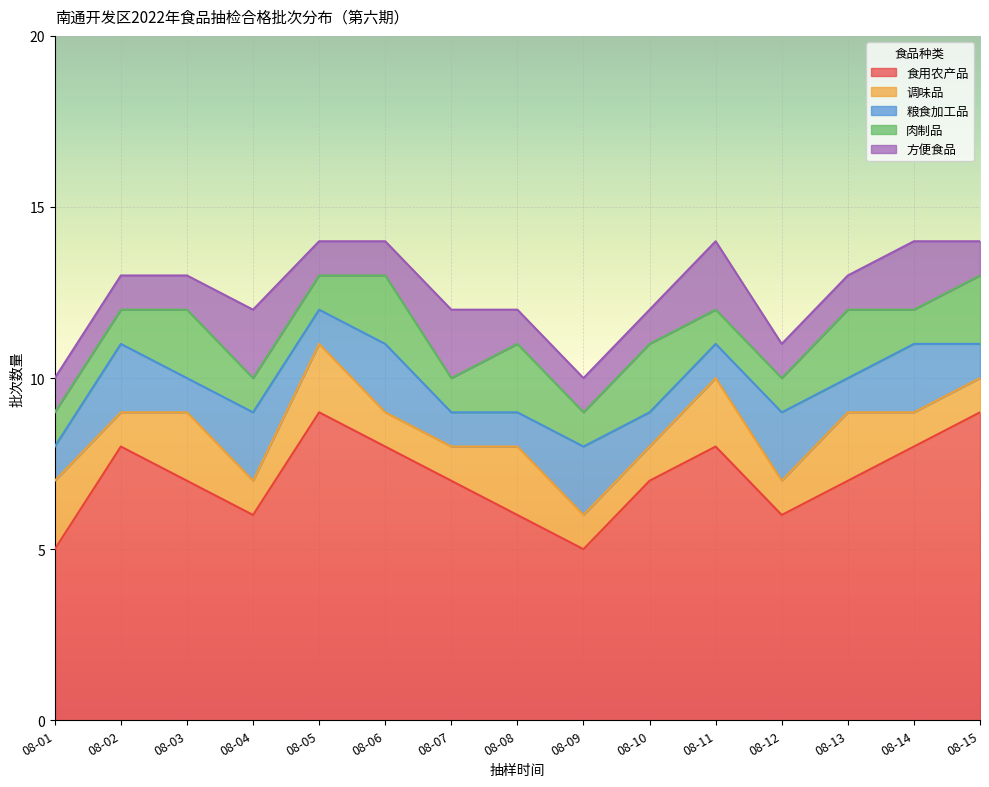

At which category does 粮食加工品 reach its first local peak?

08-02